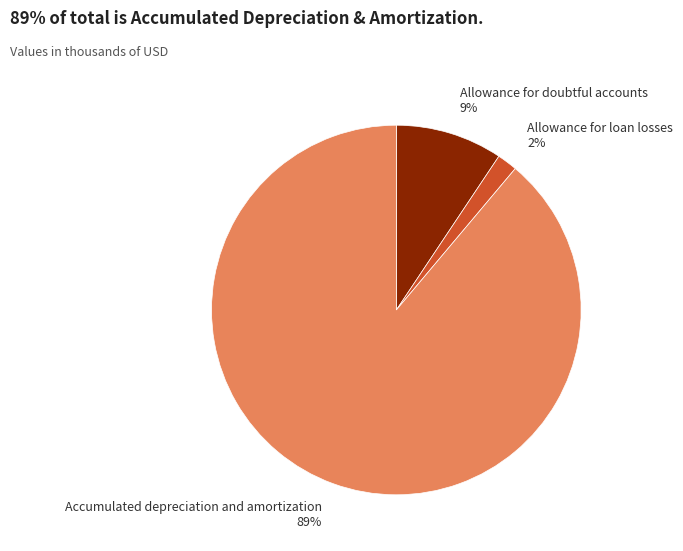

Combined, do Accumulated depreciation and amortization and Allowance for doubtful accounts account for over 50%?

Yes